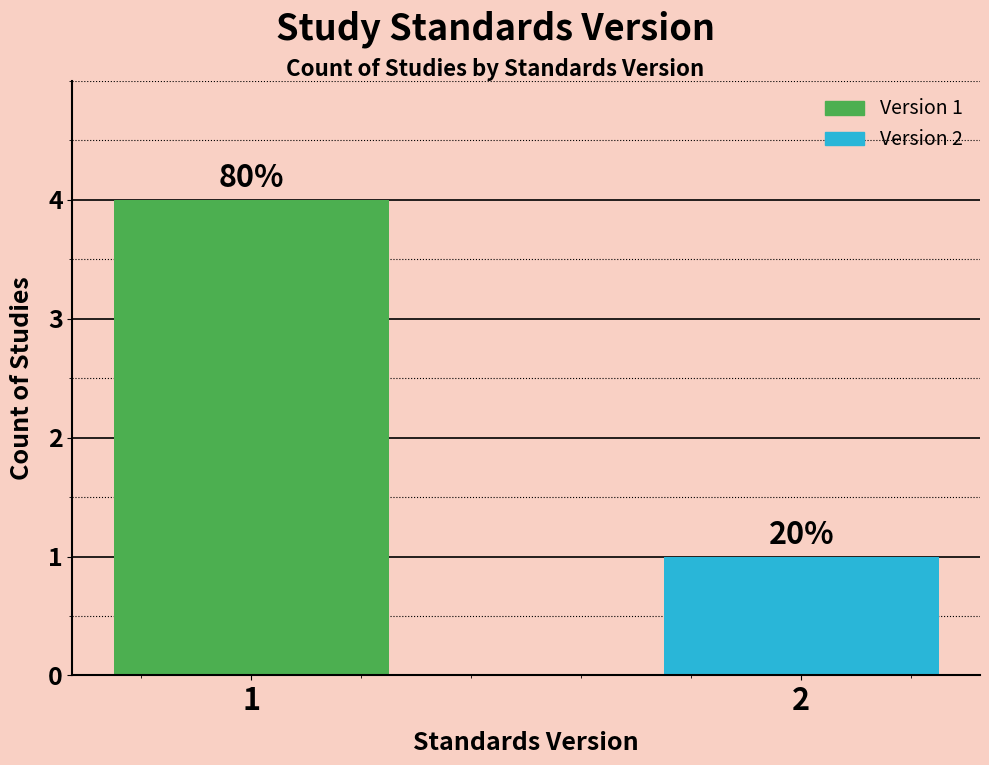

Are the bars horizontal?

No